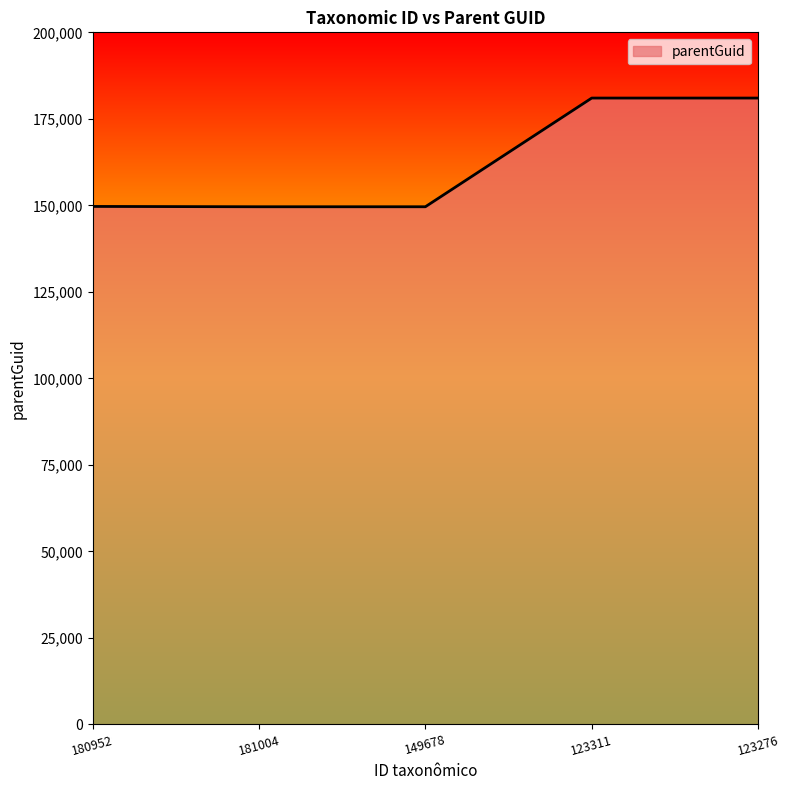

What value does the data have at 181004, to the nearest 50?

149600